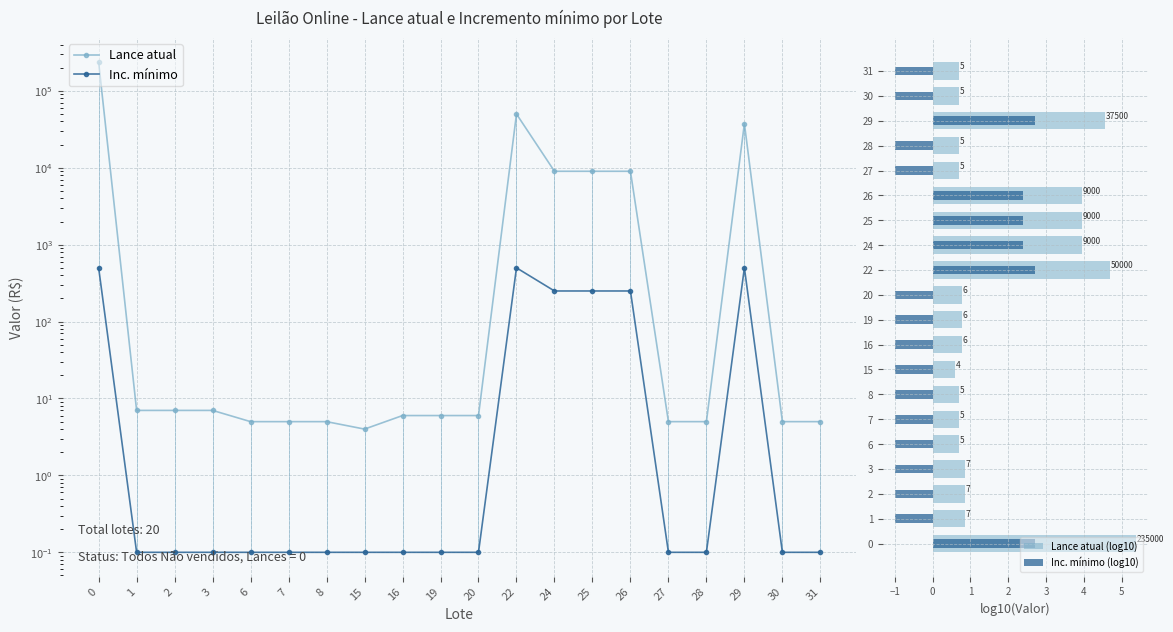

At which label is Inc. mínimo (log10) closest to 0?

1